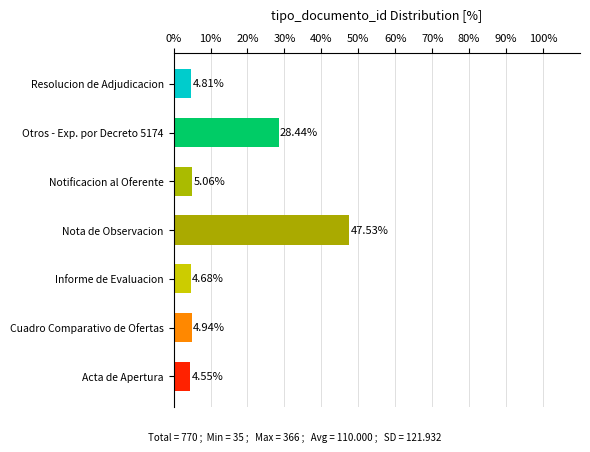

Approximately how many times larger is the value at Otros - Exp. por Decreto 5174 compared to Informe de Evaluacion?

6.1